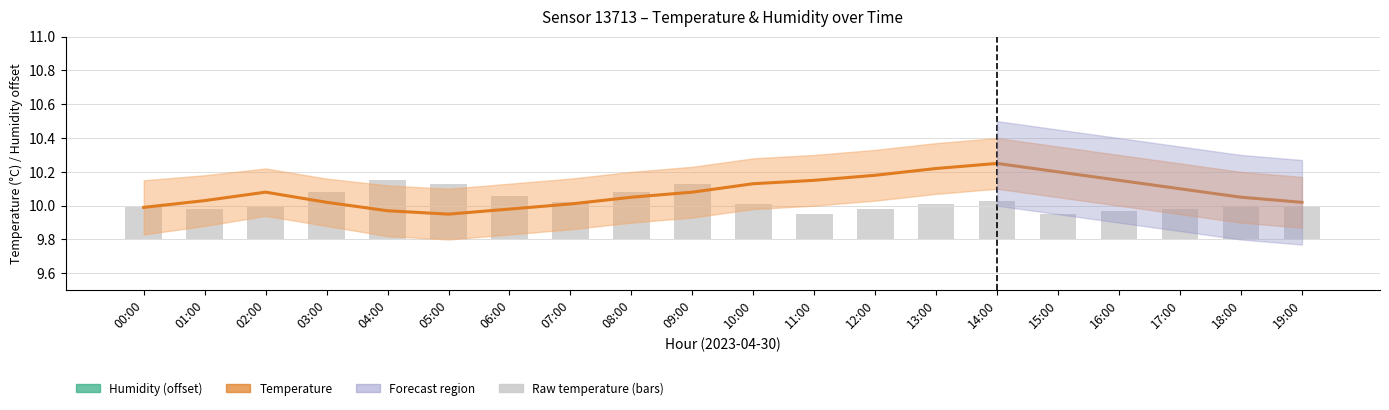

List the labels in order of temperature value, largest first.

14:00, 13:00, 15:00, 12:00, 11:00, 16:00, 10:00, 17:00, 02:00, 09:00, 08:00, 18:00, 01:00, 03:00, 19:00, 07:00, 00:00, 06:00, 04:00, 05:00